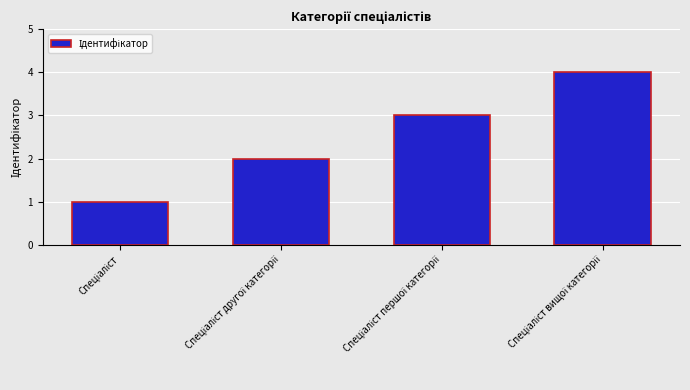

Reading left to right, list all the values displayed in this chart.

1	2	3	4